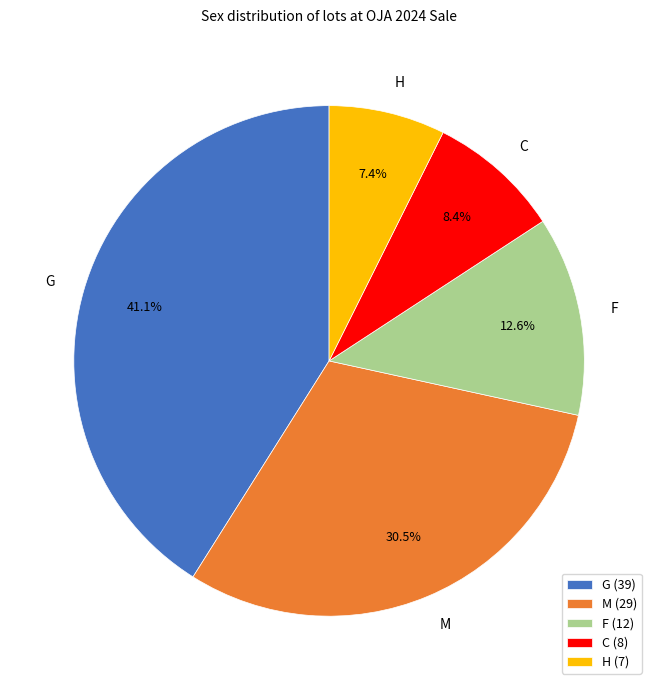

Count the number of slices in the pie.

5